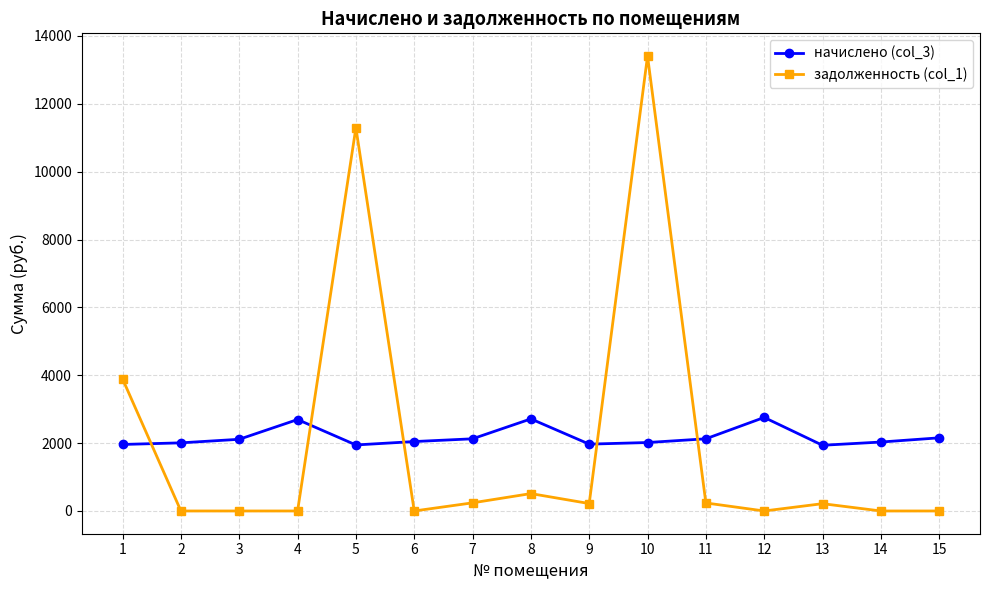

True or false: задолженность (col_1) has more than 1 points higher than both neighbors.

True